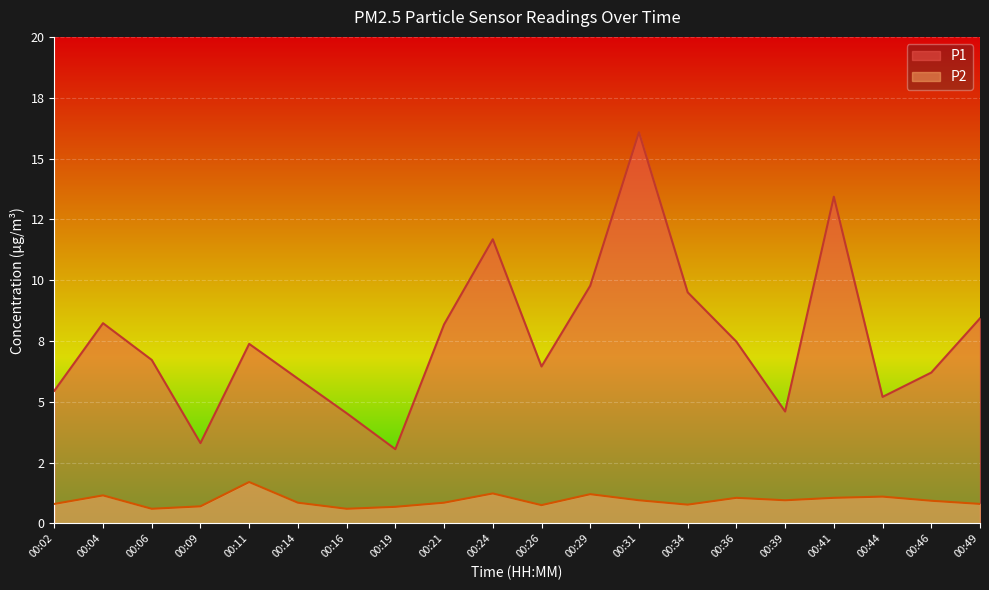

What is the highest value of the P2 series?

1.7